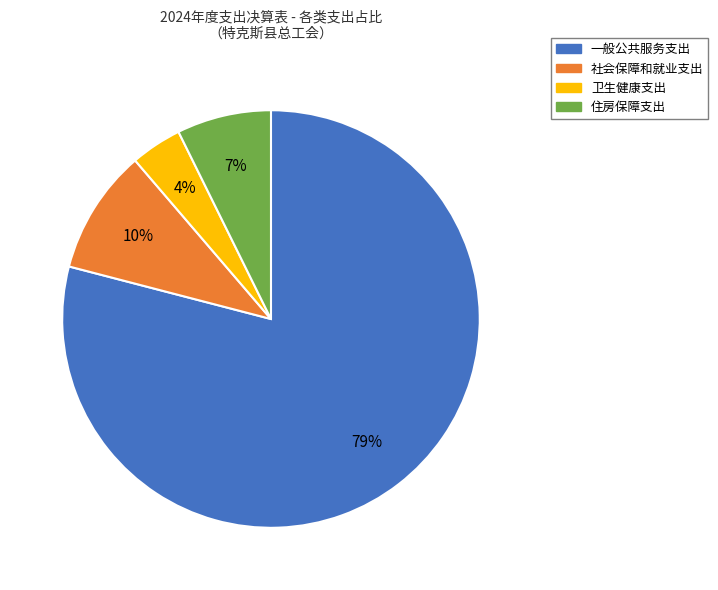

Approximately how many times larger is the value at 卫生健康支出 compared to 一般公共服务支出?

0.1